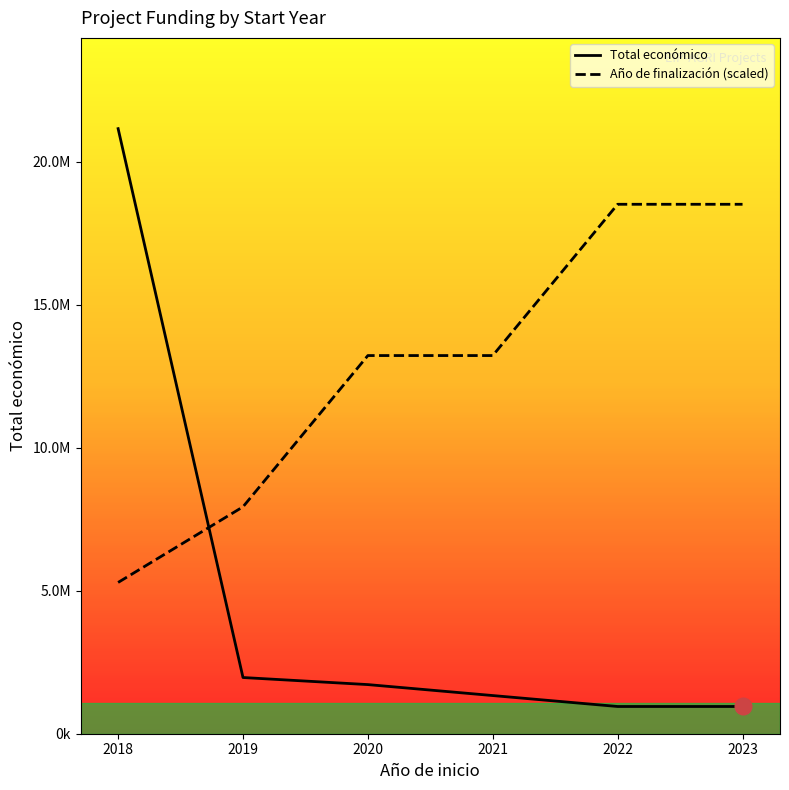

What are all the series names shown in the legend?

Total económico, Año de finalización (scaled)